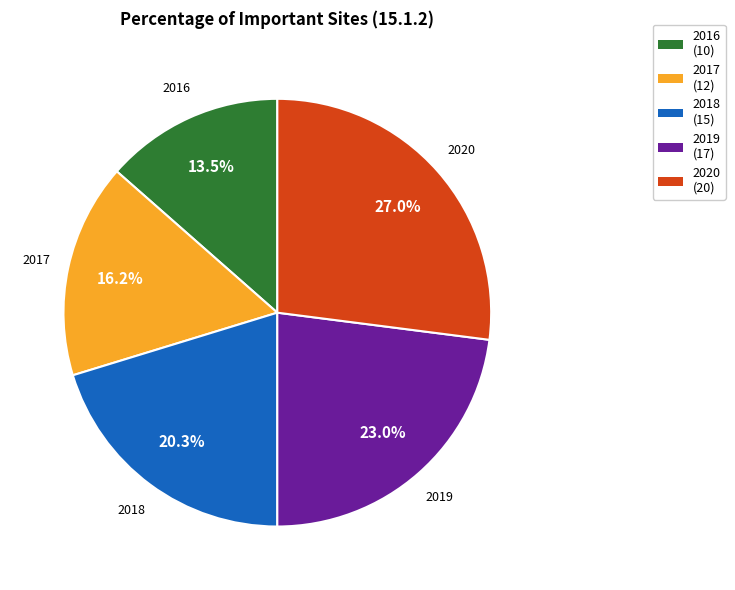

Is 2020 the majority of the pie?

No